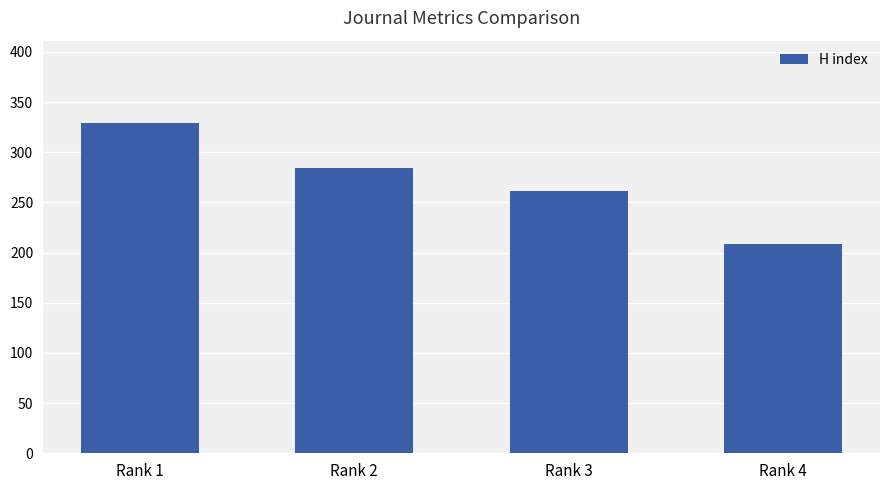

What is the sum of the values at Rank 3 and Rank 1?

590